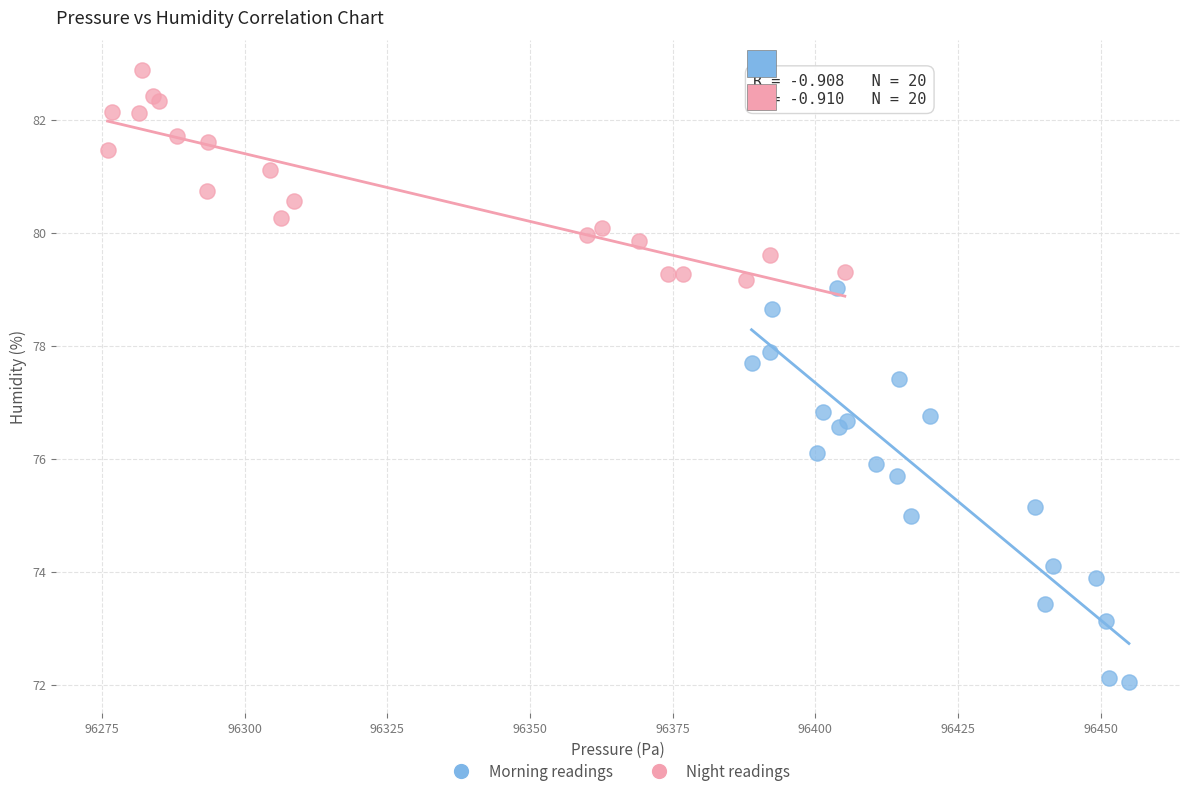

Which series reaches the minimum Y coordinate?

Morning readings